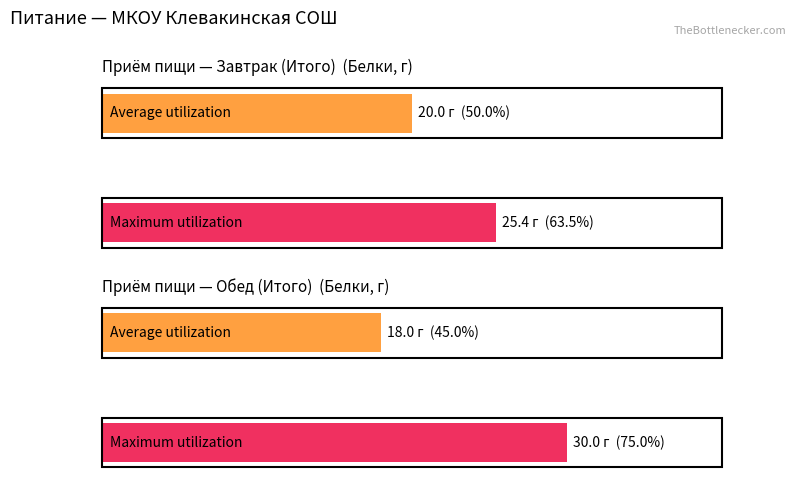

Which series changed the most between Завтрак (Итого) and Обед (Итого)?

Maximum utilization